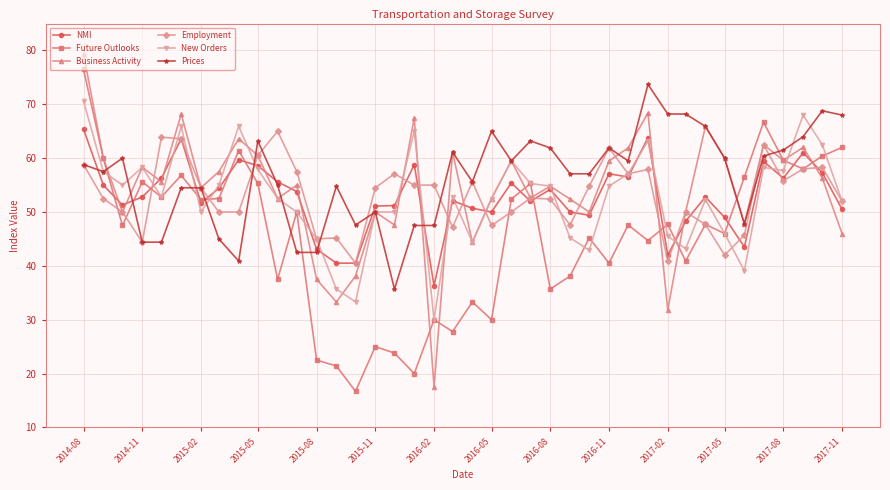

What is the greatest value displayed?

79.4